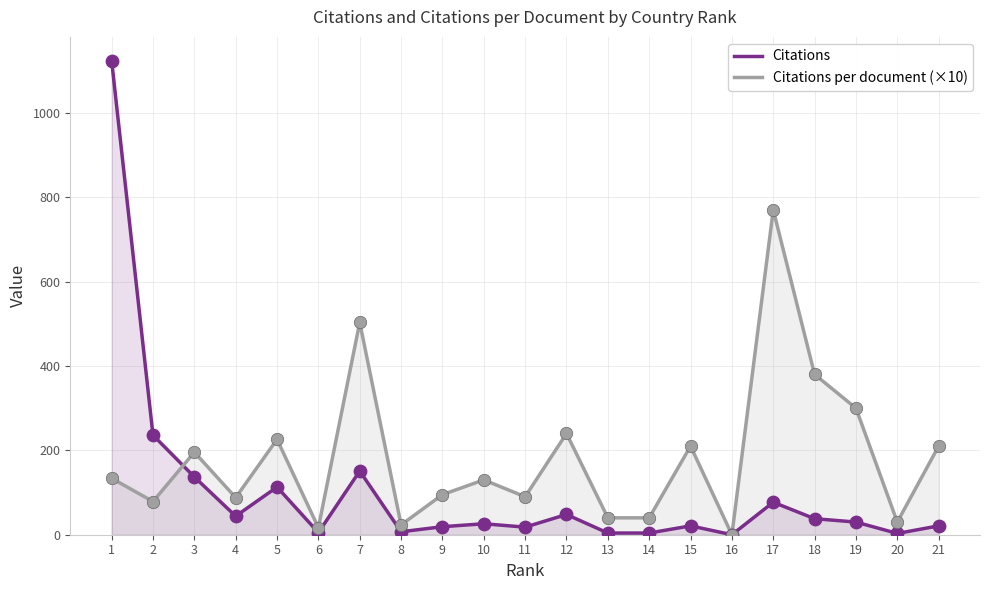

At which category is the sum across all series the highest?

1